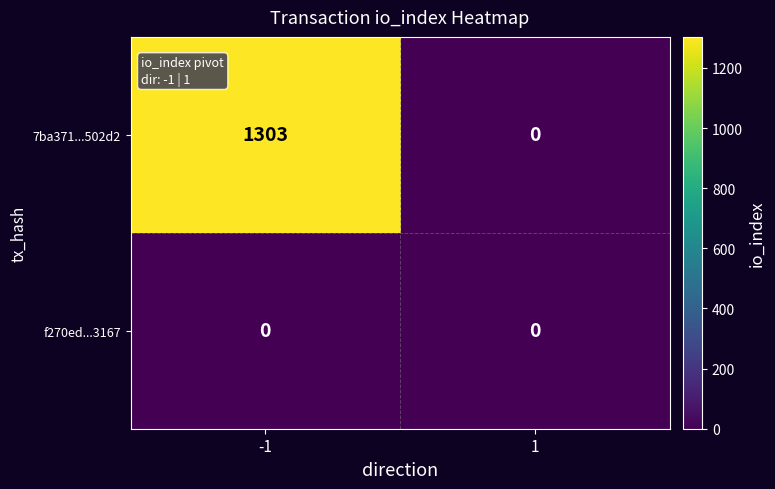

The 7ba371...502d2 series shows 1303 at -1. True or false?

True